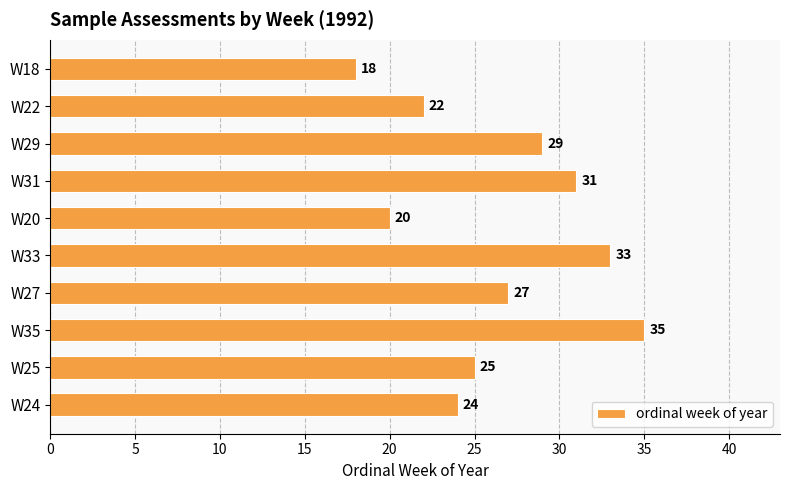

Does the chart contain stacked bars?

No